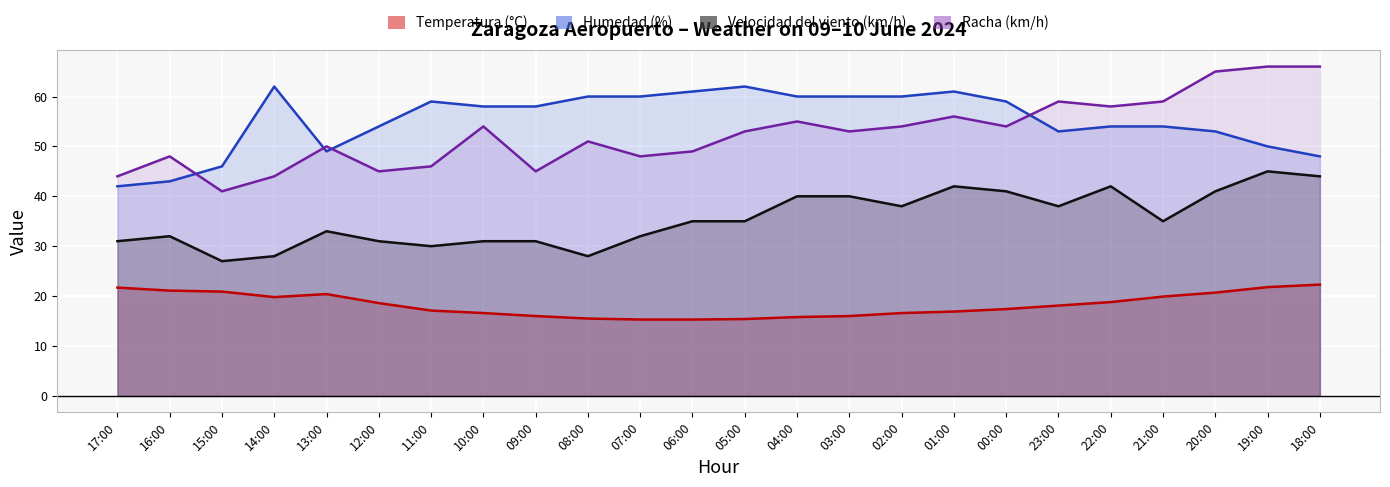

What is the difference between the highest and lowest values at 18:00?

43.7